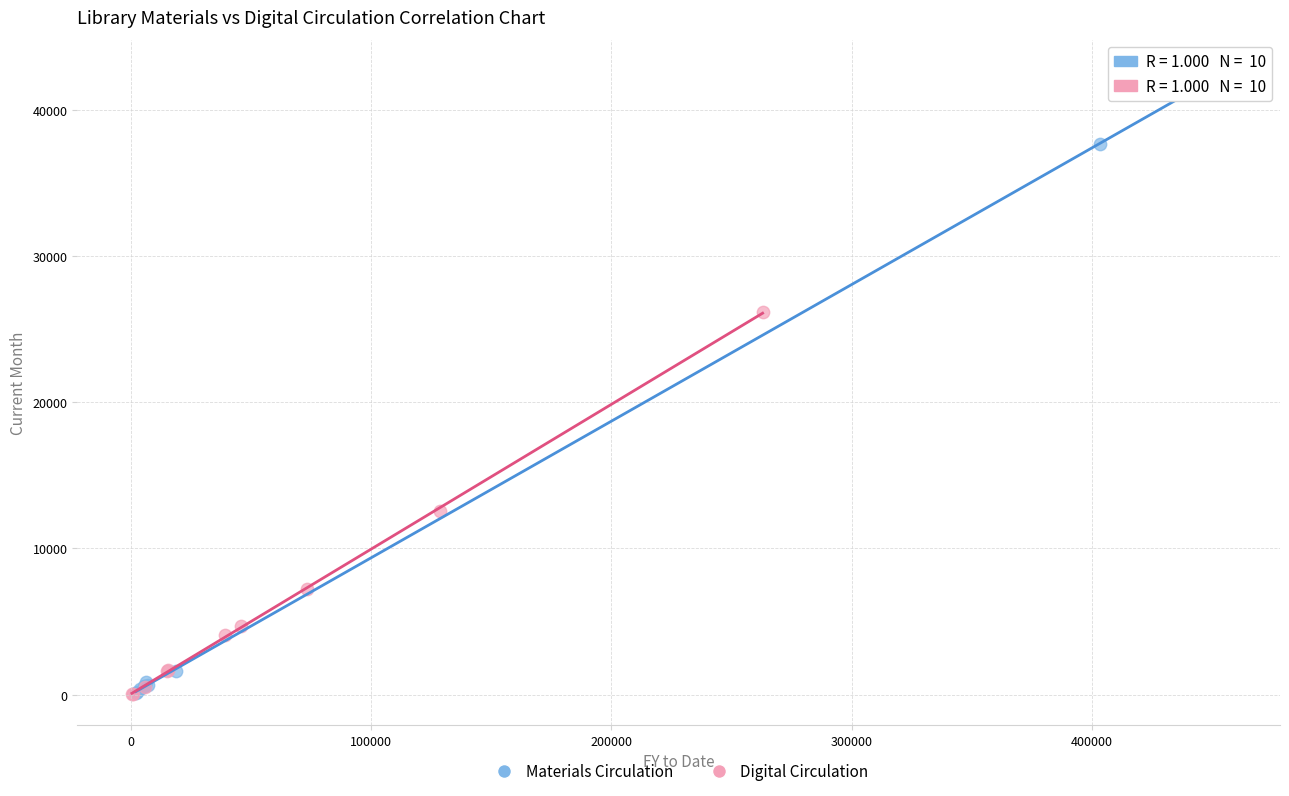

Which series has the largest Y range (max minus min)?

Materials Circulation